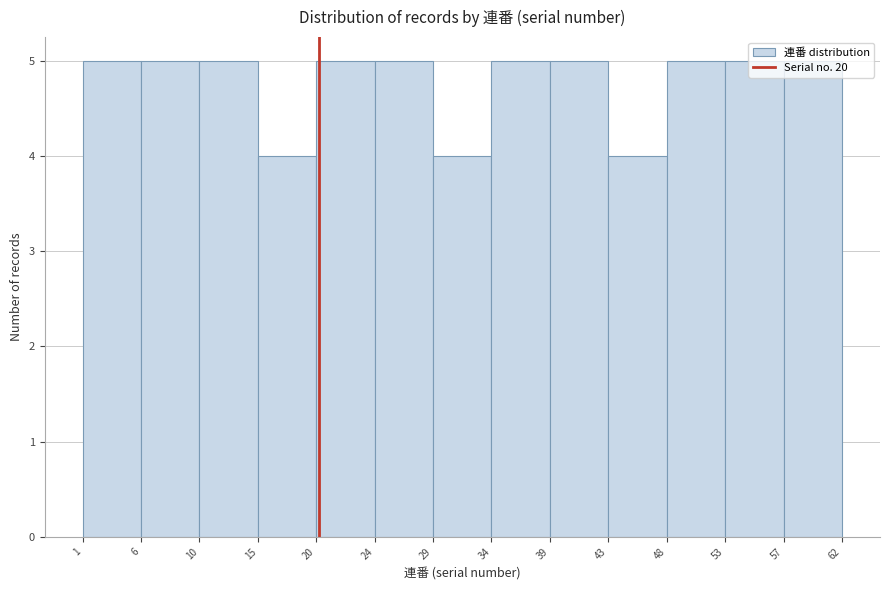

How tall is the bar that spans 6 to 10 on the x-axis? The values are not printed on the chart, so give them approximately, as read against the axis.

5